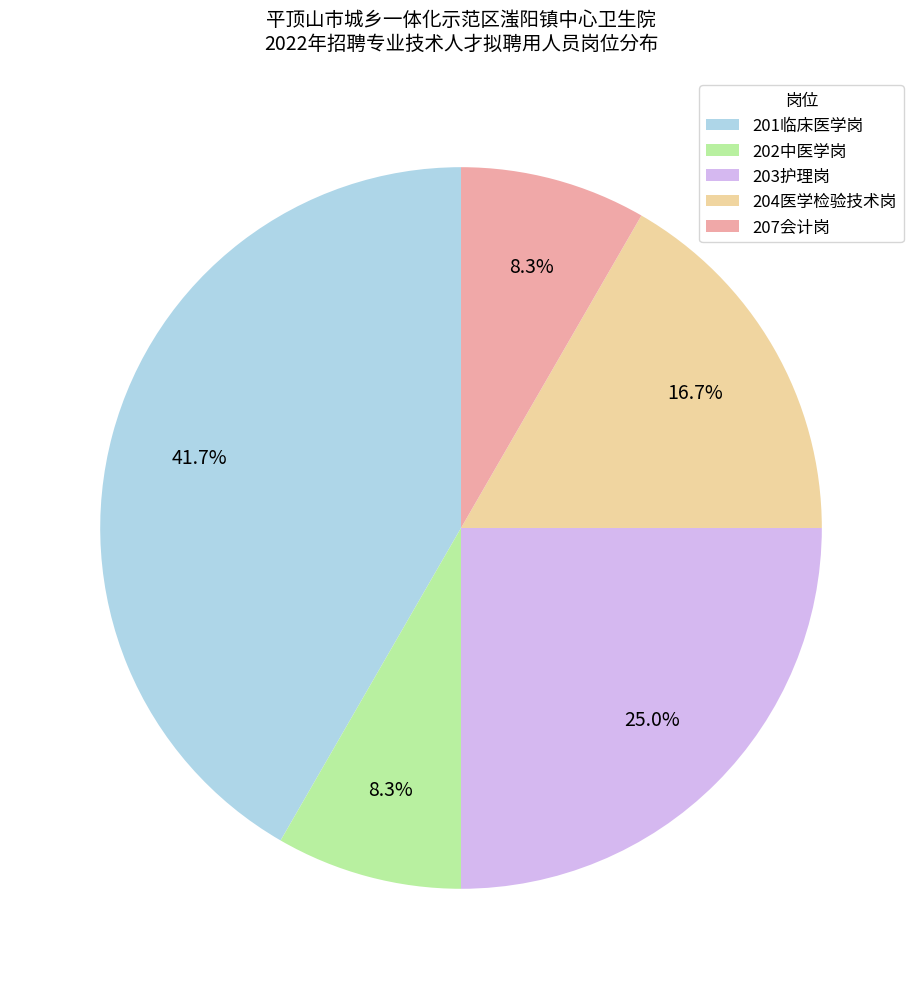

Does any single category account for the majority?

No